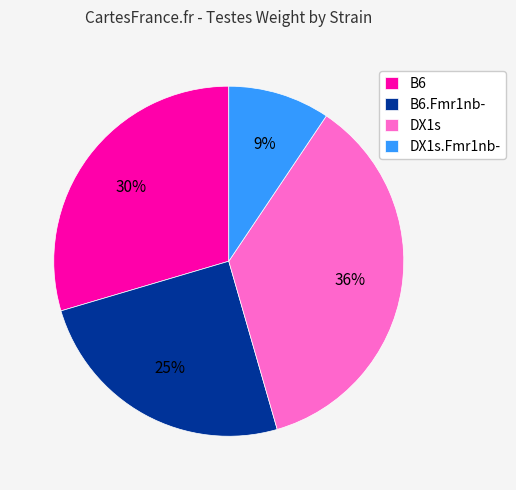

What is the smallest slice in the pie chart?

DX1s.Fmr1nb-